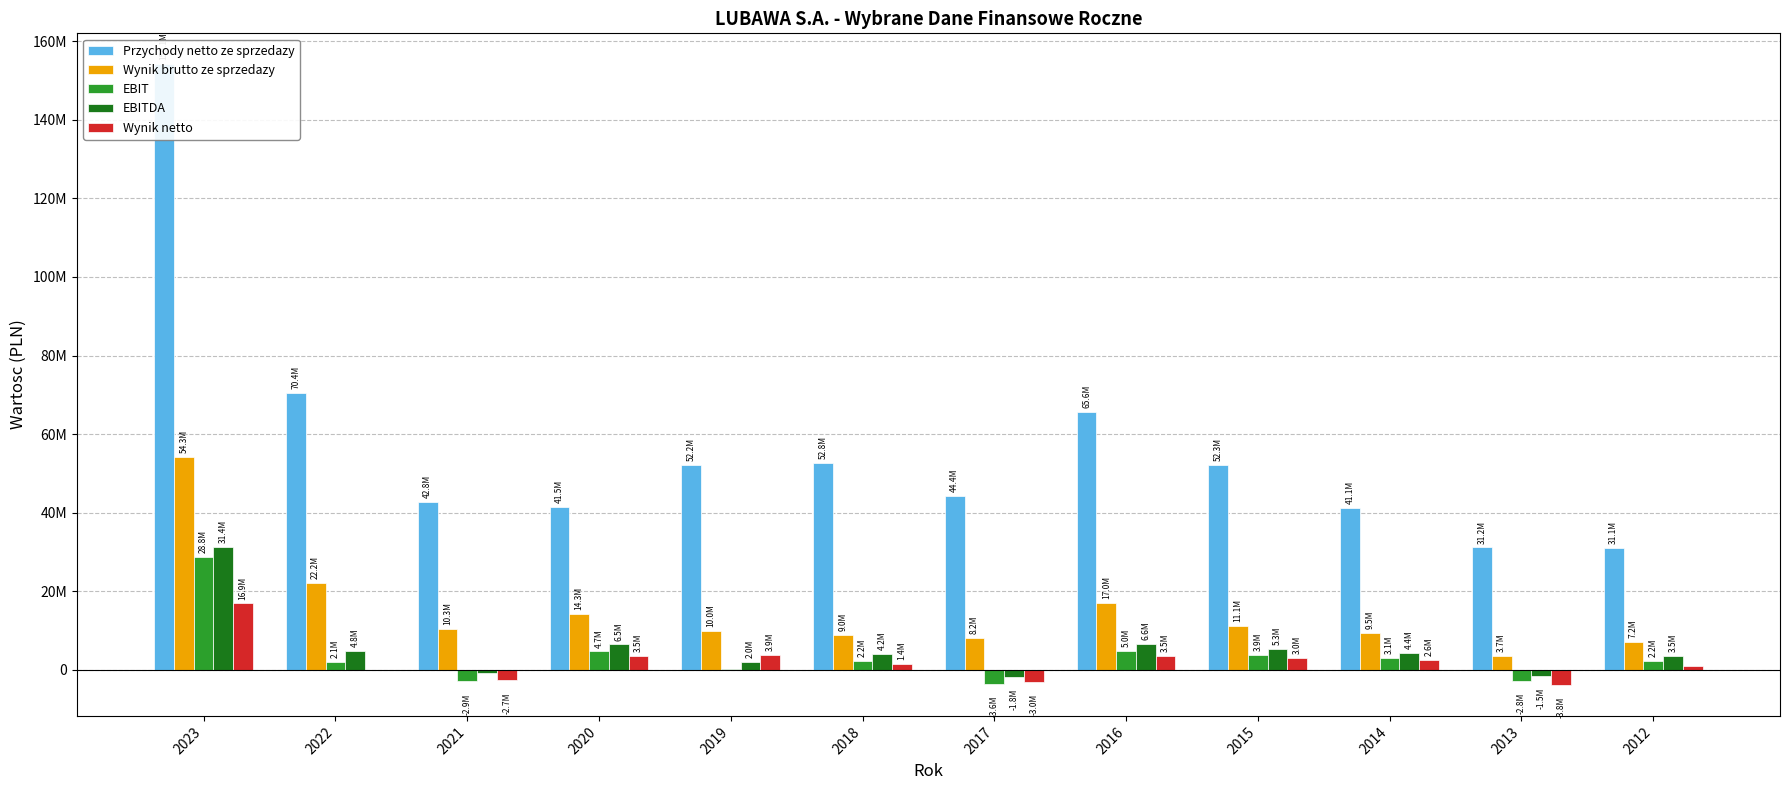

What is the maximum value shown in the chart?

154104094.8